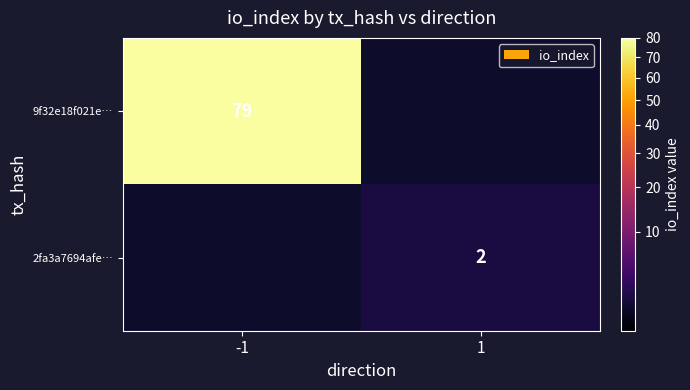

True or false: 2fa3a7694afe… has a value of 2 at 1.

True